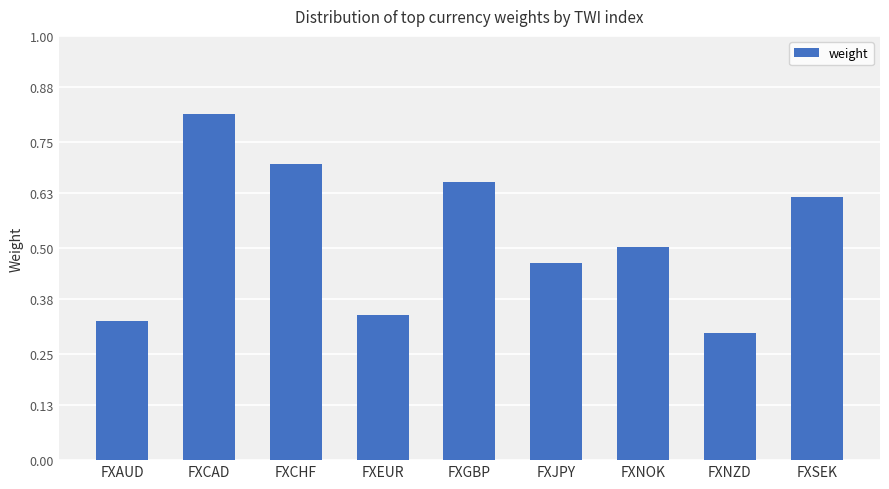

List the labels in order of value, largest first.

FXCAD, FXCHF, FXGBP, FXSEK, FXNOK, FXJPY, FXEUR, FXAUD, FXNZD